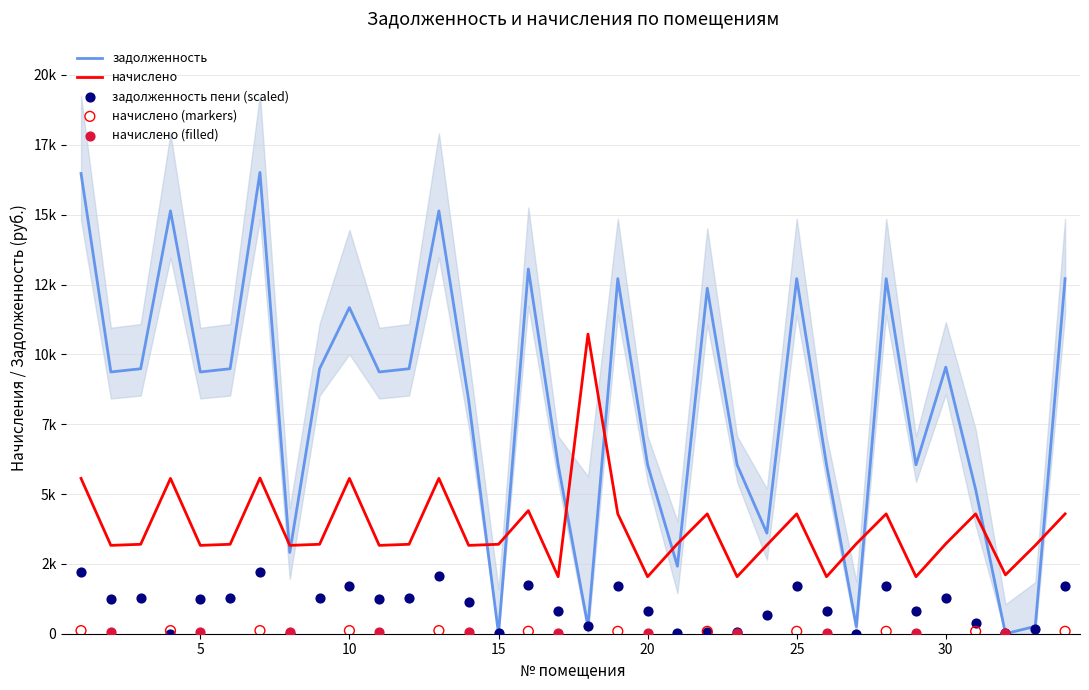

What is the total value across all series at 19?

18700.2